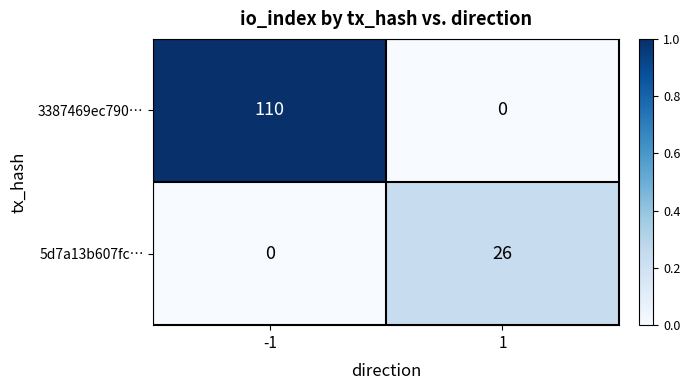

How many positive values does the 5d7a13b607fc… series have?

1